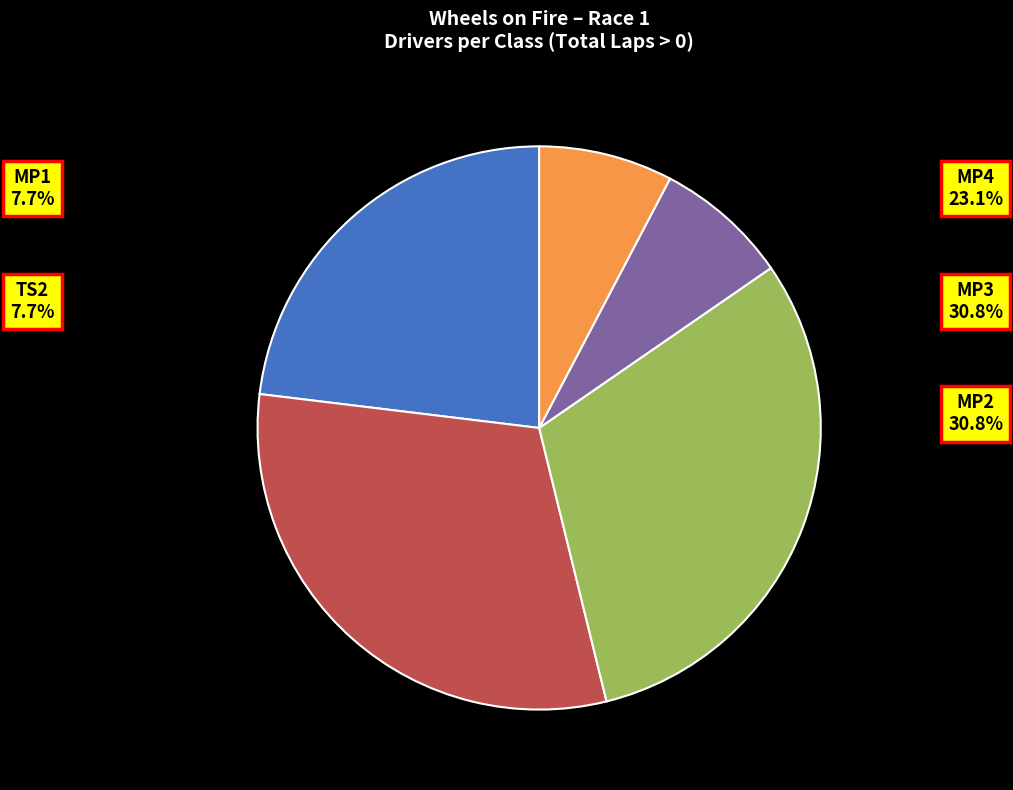

What percentage is the MP4 slice, to the nearest percent?

23%